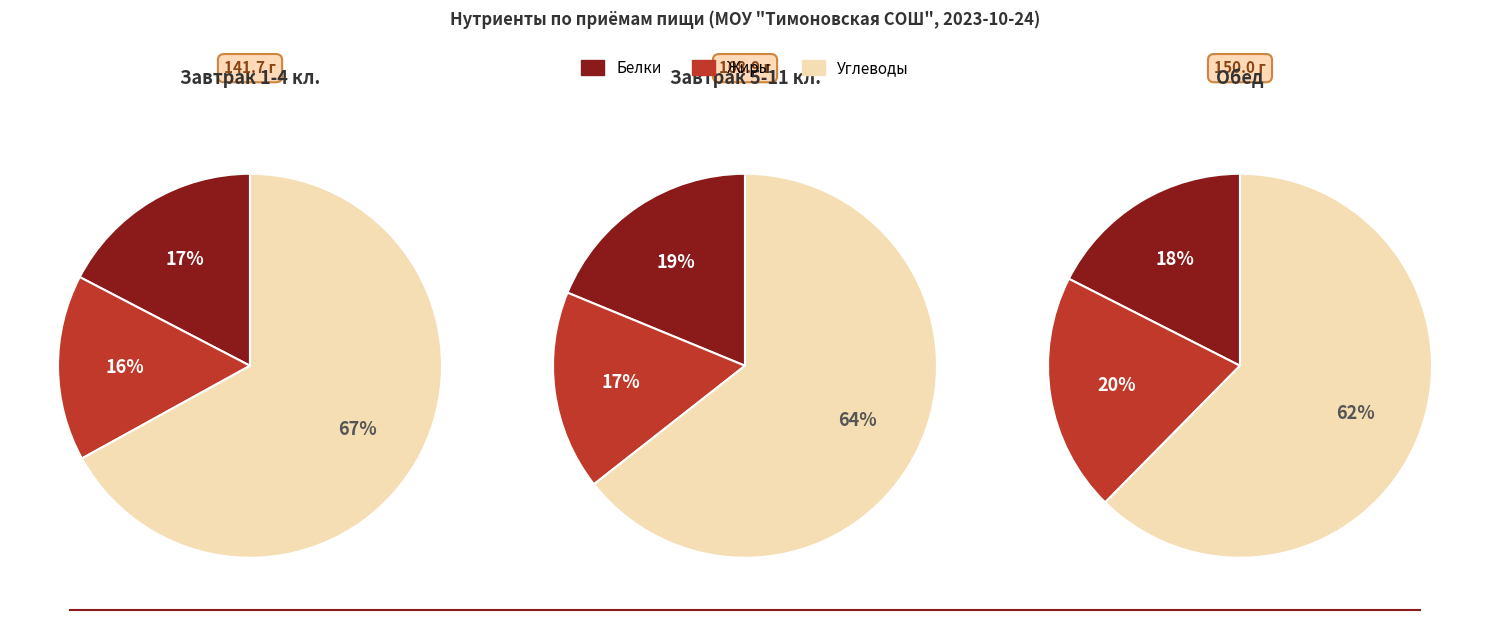

Is it true that Биточки рыбные is 16% of the pie?

False